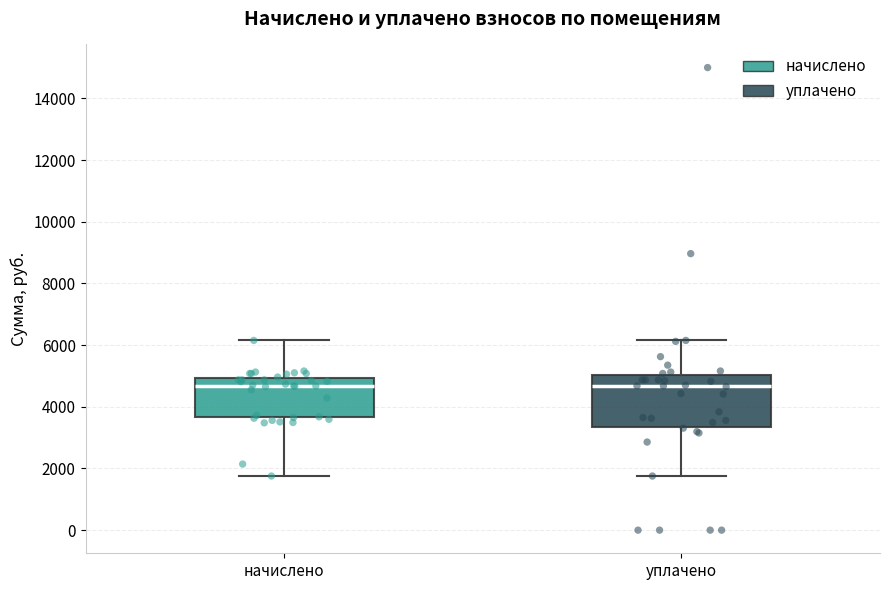

Reading left to right, transcribe this box plot: for each box, give where its median line is, the range the box spans, and where its two whiskers end, as read against the y-axis. The values are not printed on the chart, so give them approximately, as read against the axis.

начислено: median 4600, box 3600 to 5000, whiskers 1800 to 6200
уплачено: median 4600, box 3400 to 5000, whiskers 1800 to 6200